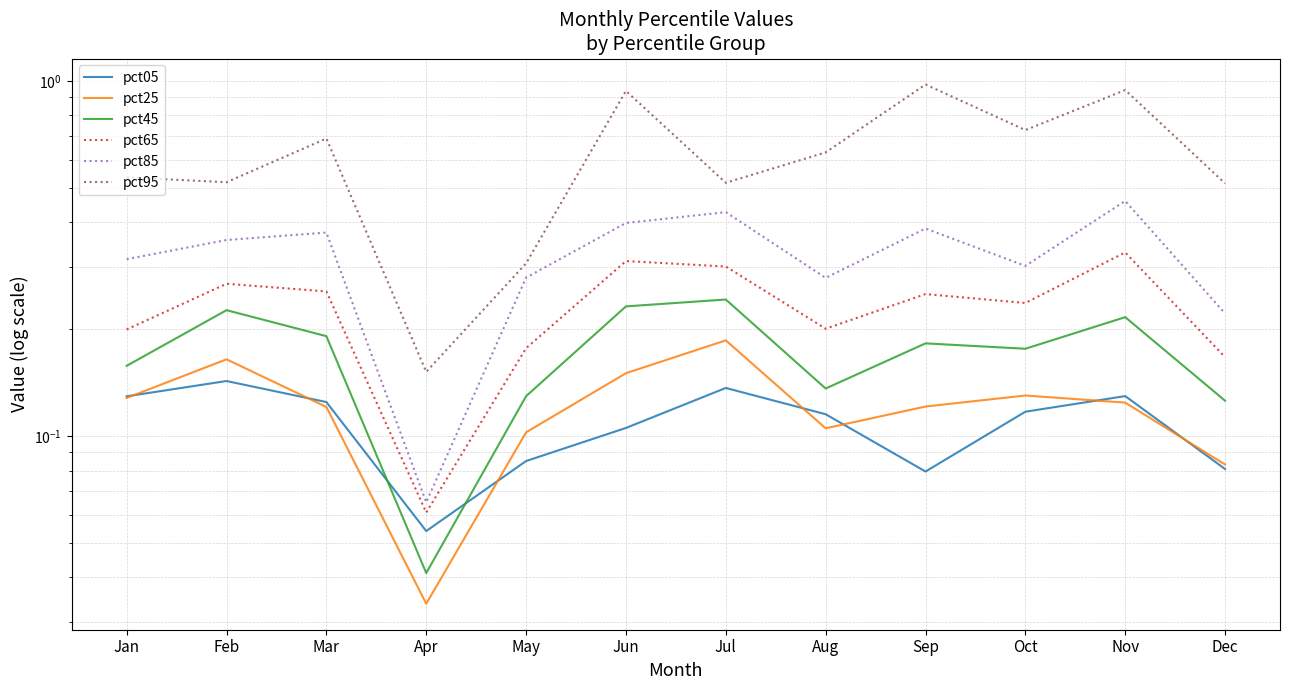

How many categories are shown in the chart?

12